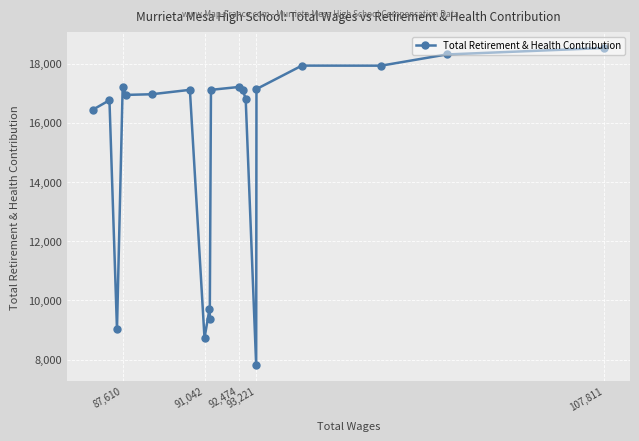

What is the sum of the values at 92,474 and 93,221?

34344